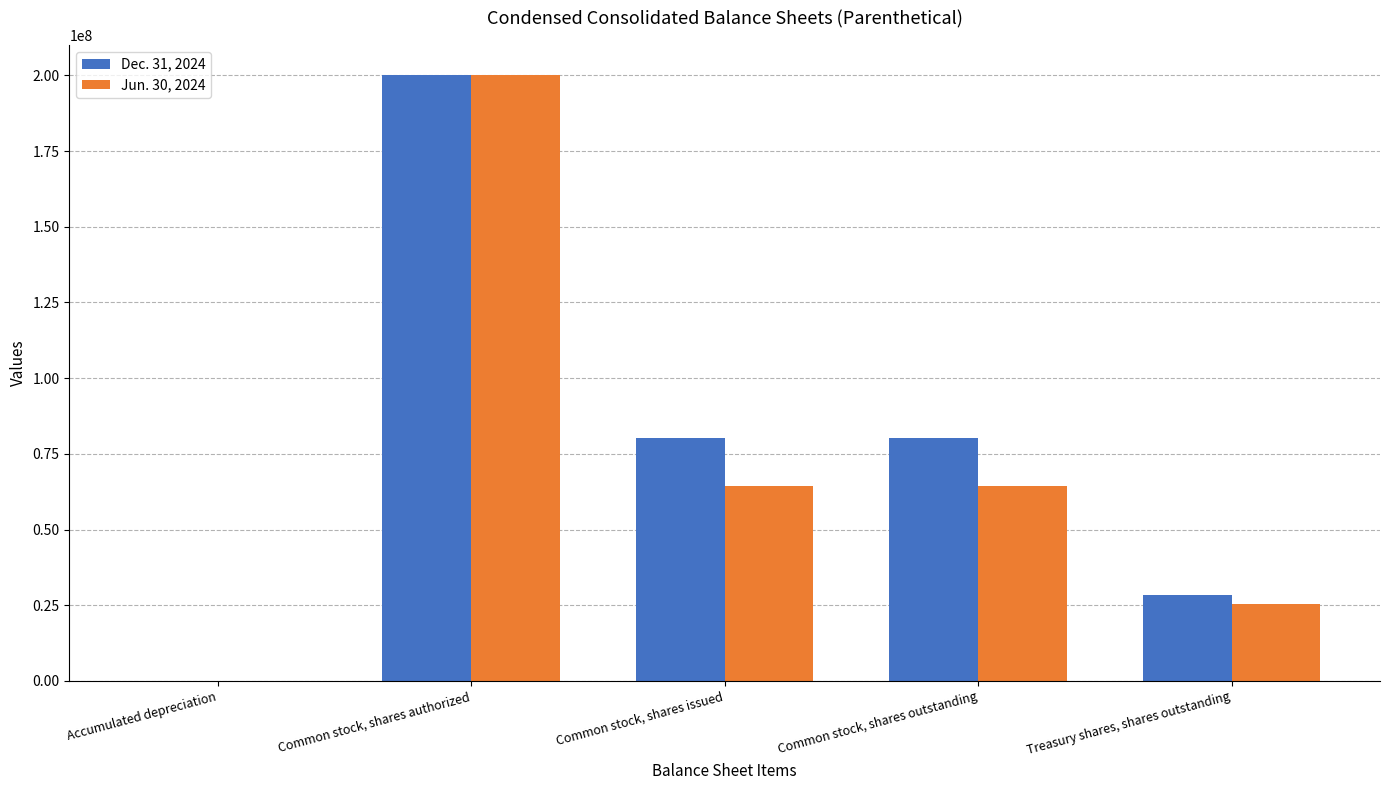

Count the number of data series in this chart.

2